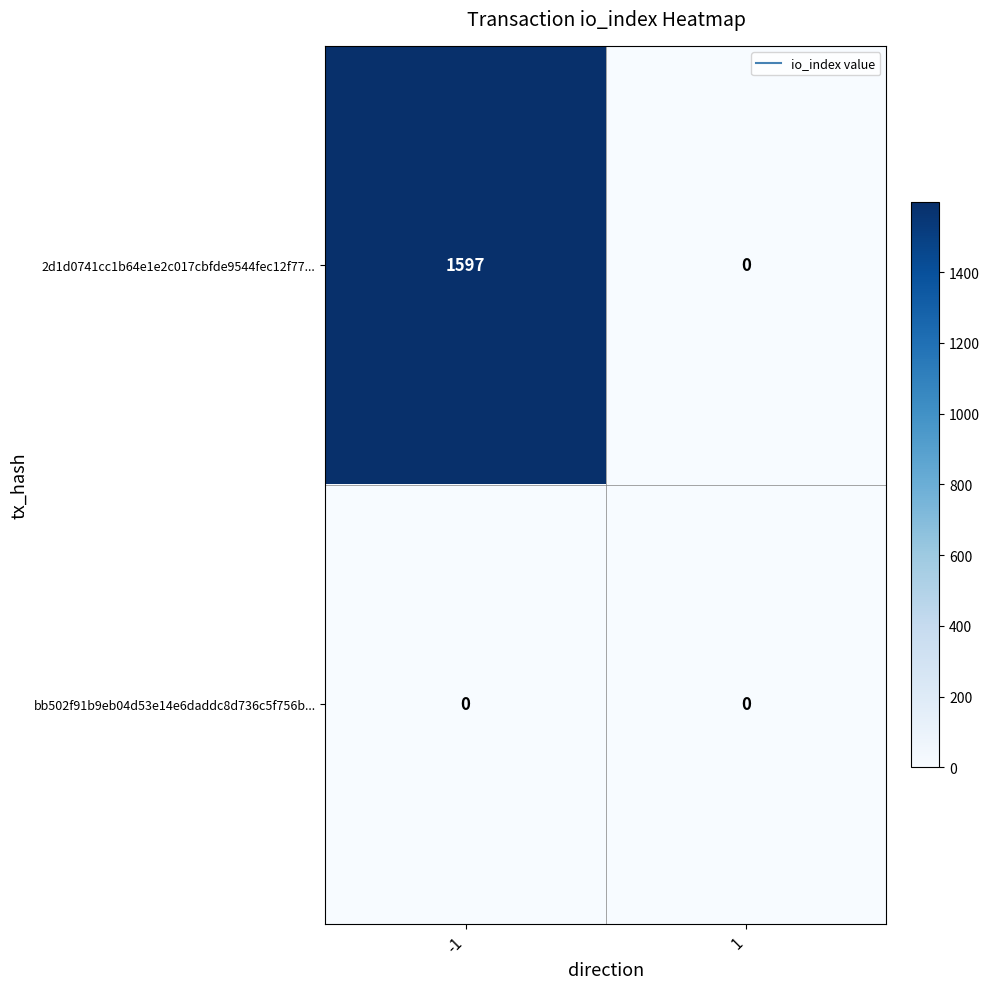

Between -1 and 1, which series saw the biggest shift?

2d1d0741cc1b64e1e2c017cbfde9544fec12f77...